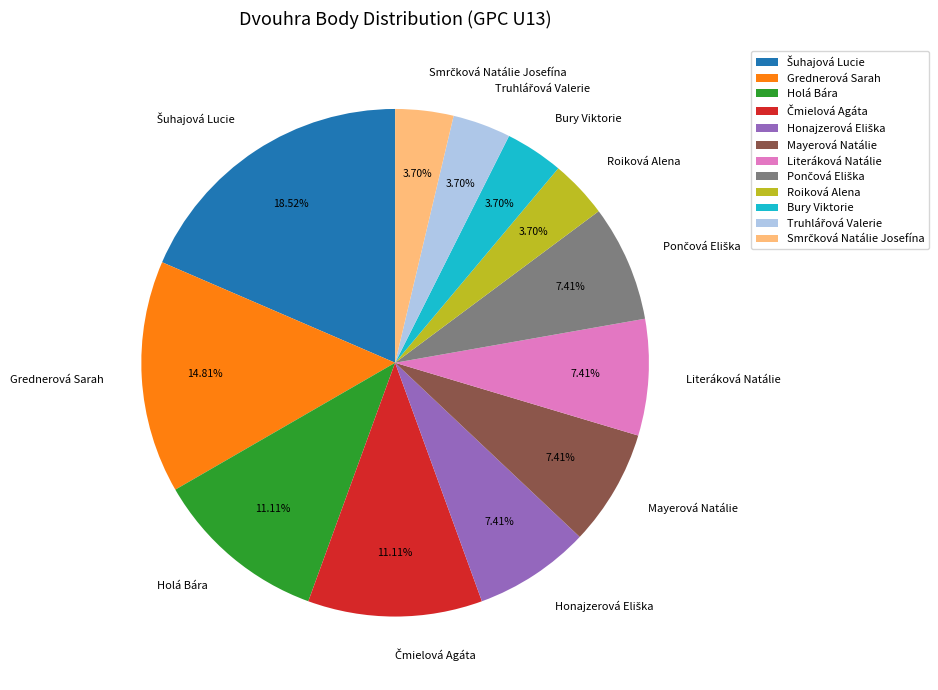

Does Literáková Natálie represent more than half of the total?

No